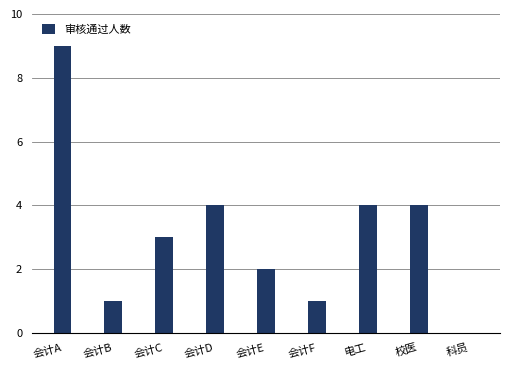

The value at 会计E is 3. True or false?

False